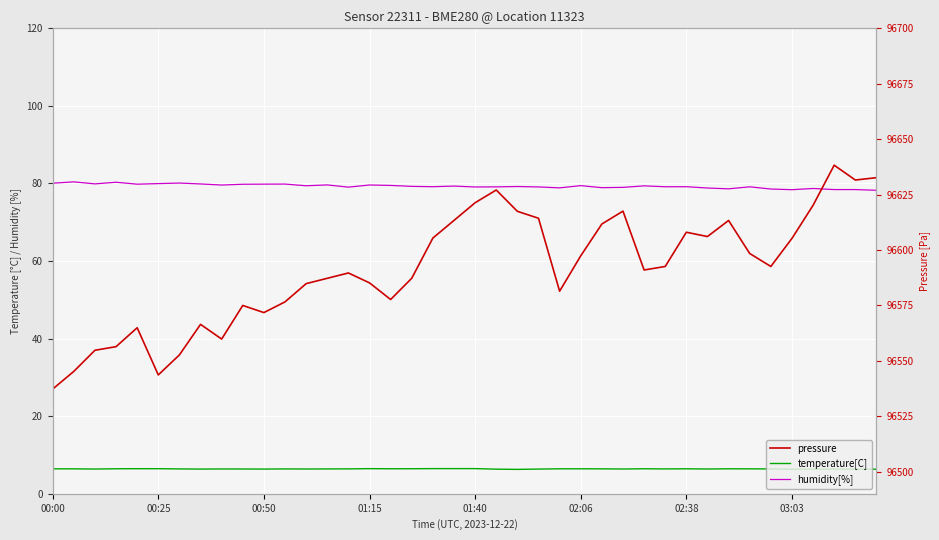

The humidity[%] series shows 53.3 at 19. True or false?

False